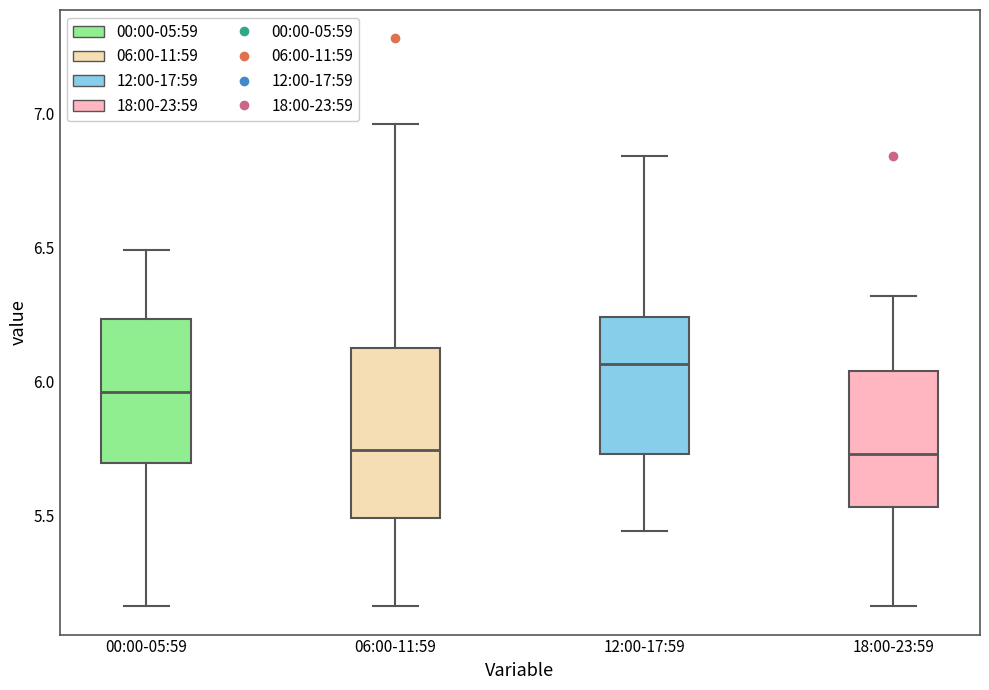

Reading left to right, read every box against the y-axis: the position of its median line, the range the box covers, and the ends of its whiskers. The values are not printed on the chart, so give them approximately, as read against the axis.

00:00-05:59: median 5.95, box 5.70 to 6.25, whiskers 5.15 to 6.50
06:00-11:59: median 5.75, box 5.50 to 6.10, whiskers 5.15 to 6.95
12:00-17:59: median 6.05, box 5.75 to 6.25, whiskers 5.45 to 6.85
18:00-23:59: median 5.75, box 5.55 to 6.05, whiskers 5.15 to 6.30